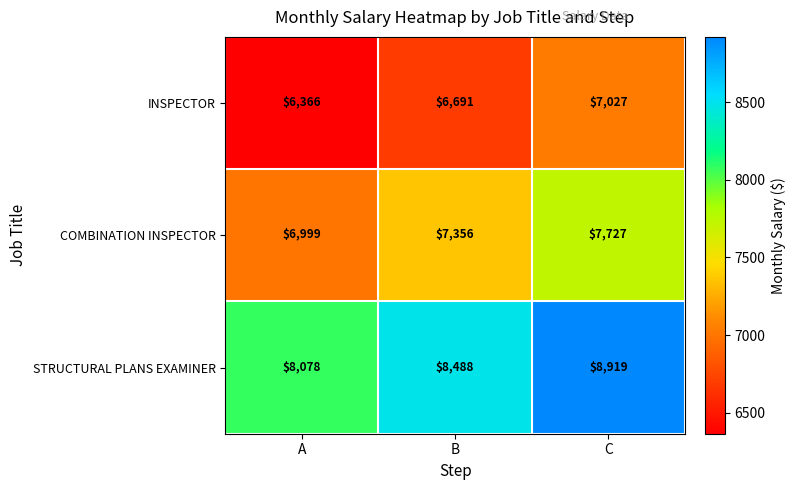

Is it true that INSPECTOR equals 10822 at B?

False